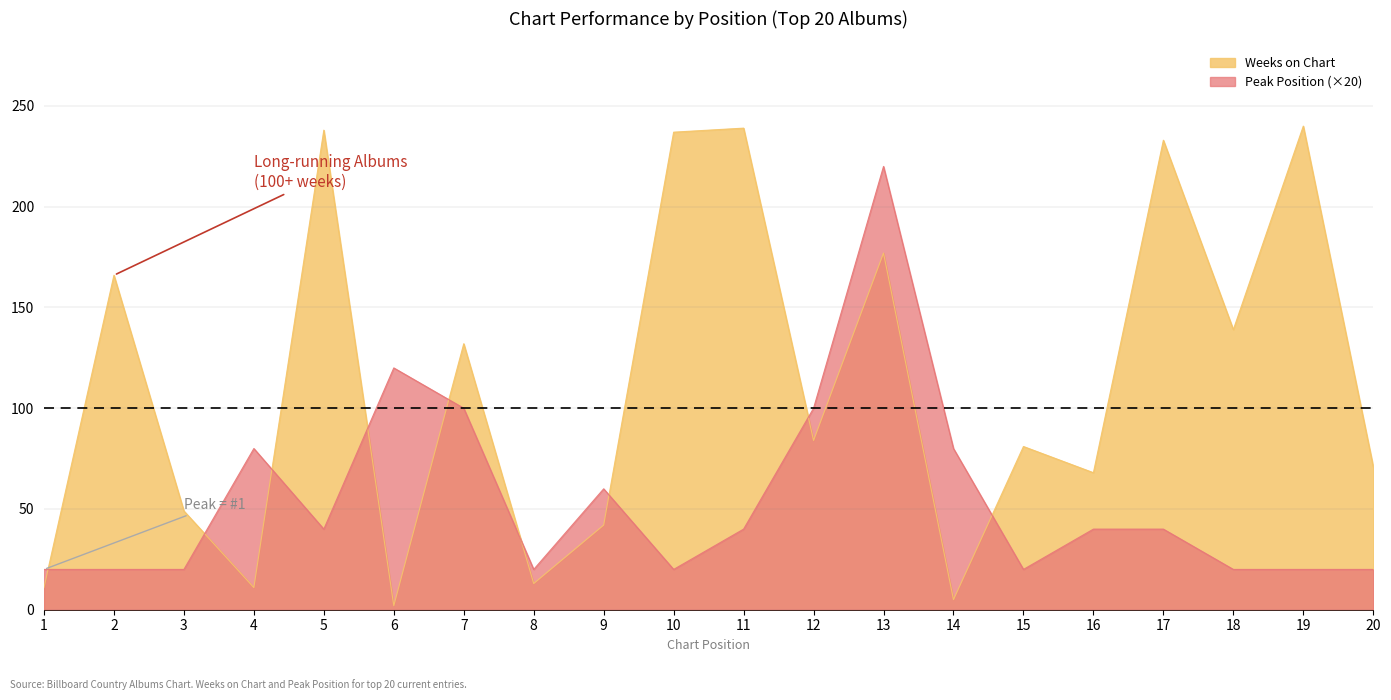

Where does the Peak Position series first go above 40?

4